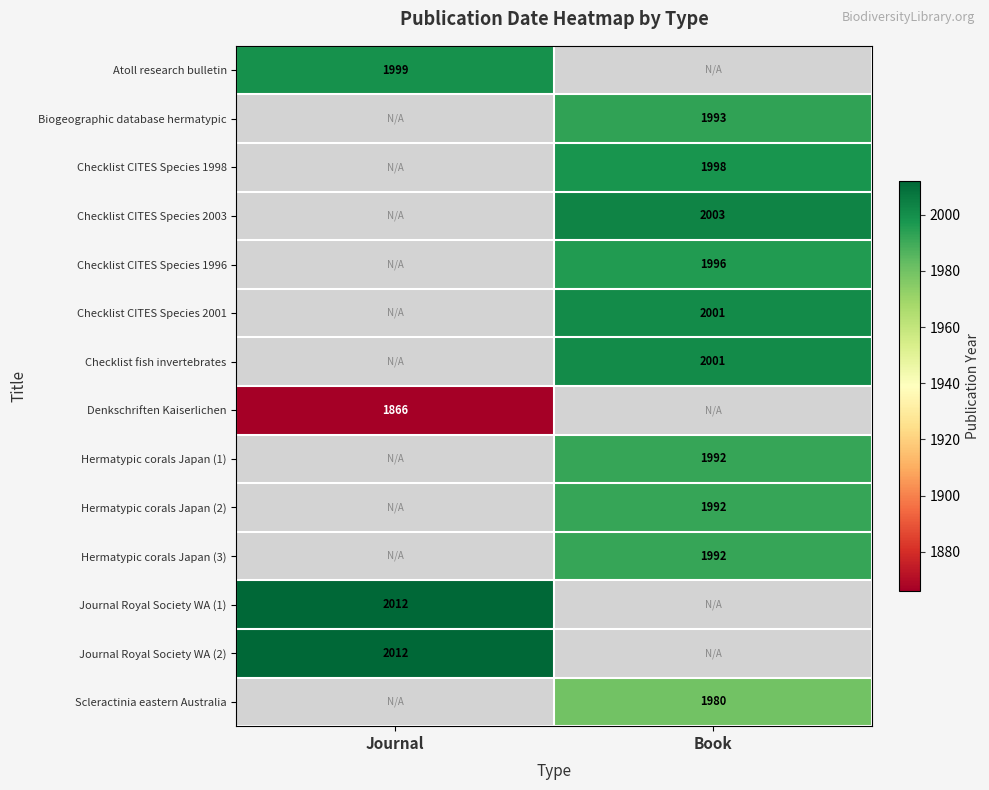

What is the maximum value shown in the chart?

2012.0